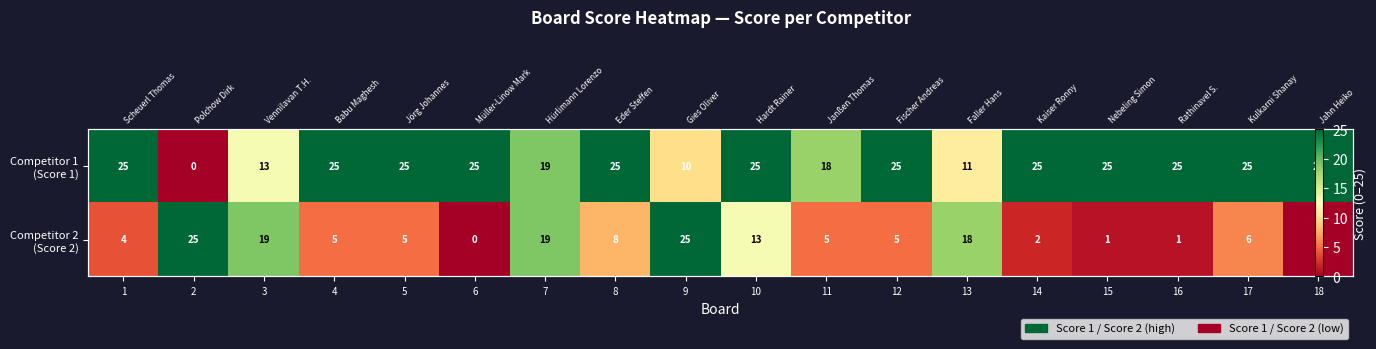

What is the sum of all Competitor 1 (Score 1) values?

371